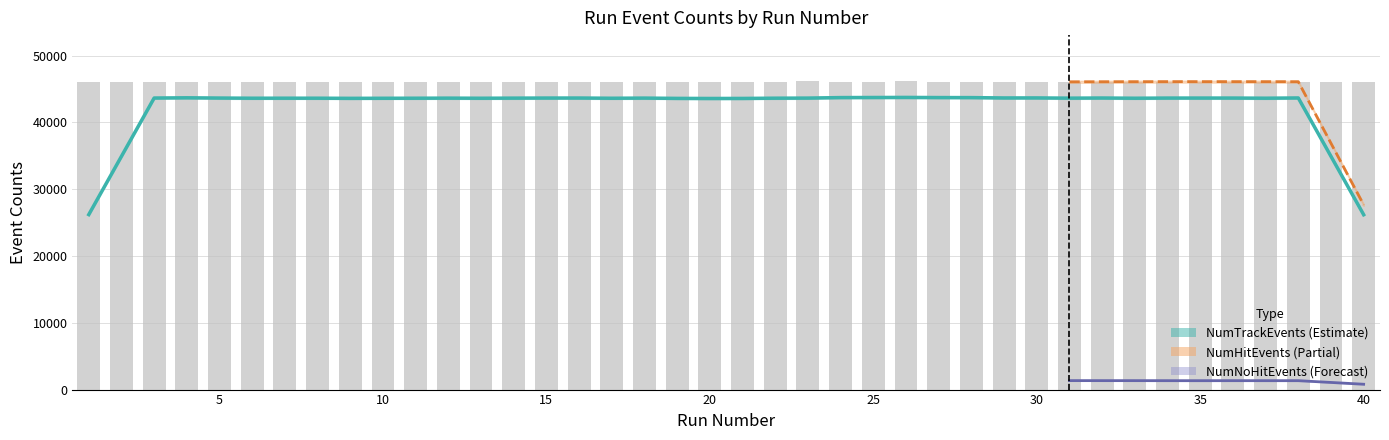

Is it true that NumNoHitEvents equals 576 at 28?

False